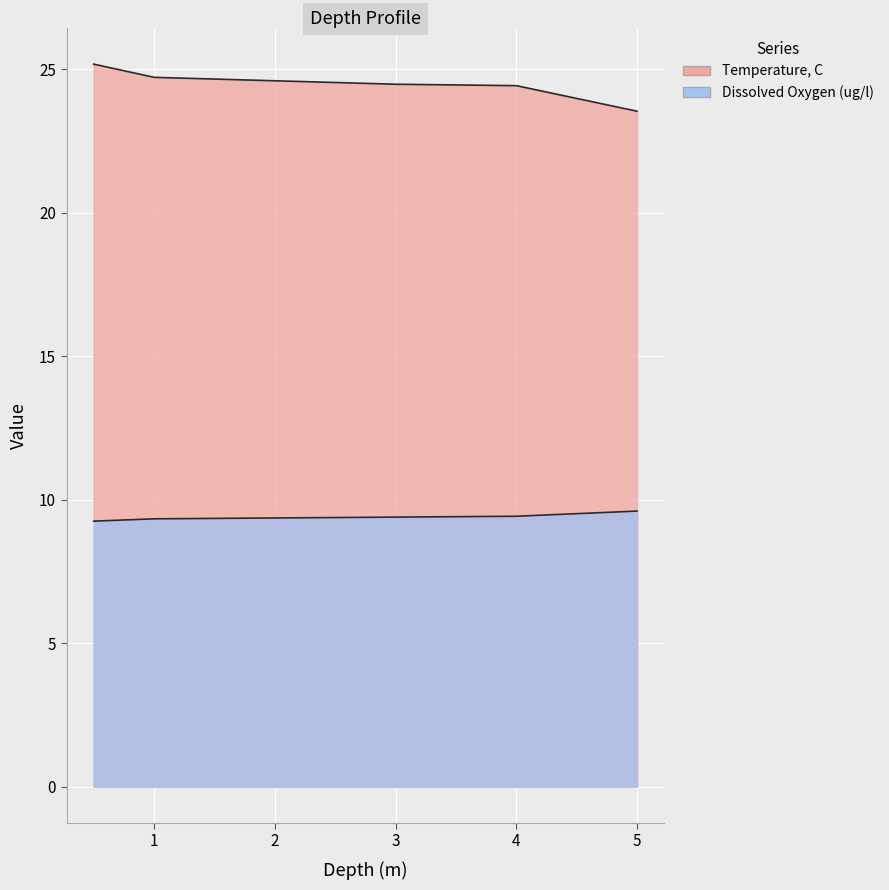

Which series has the largest total across all categories?

Temperature, C